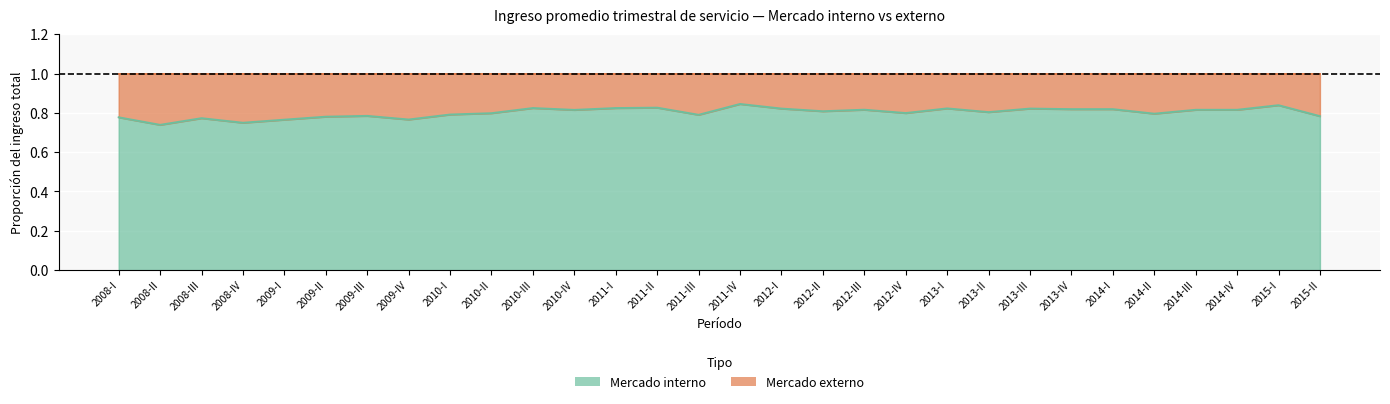

Which category has the highest value across all series?

2011-IV